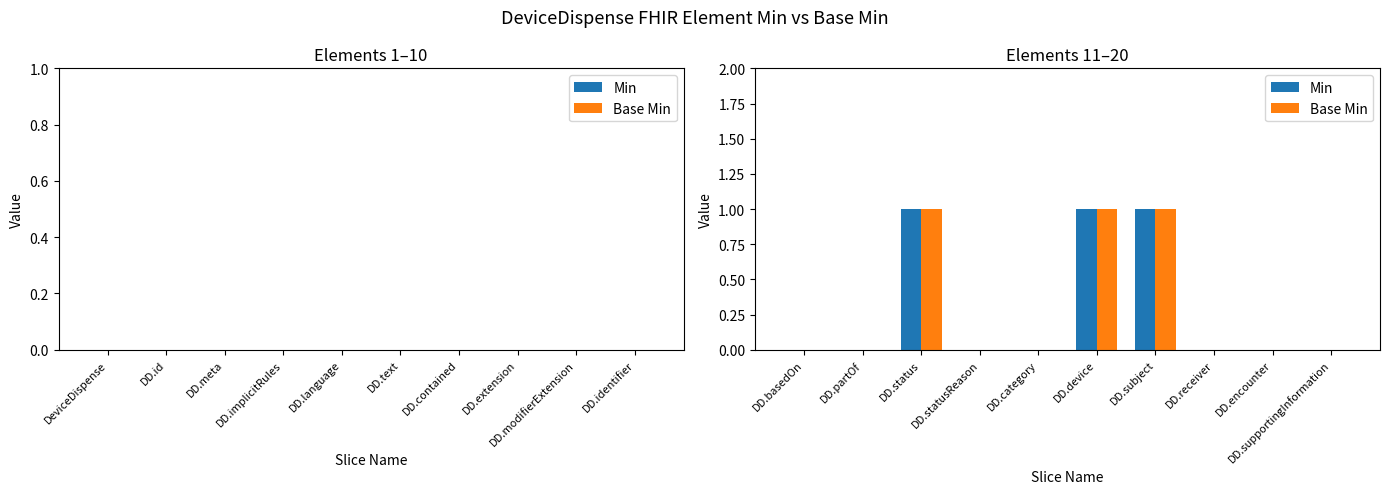

How many Min values are between 0 and 1?

10